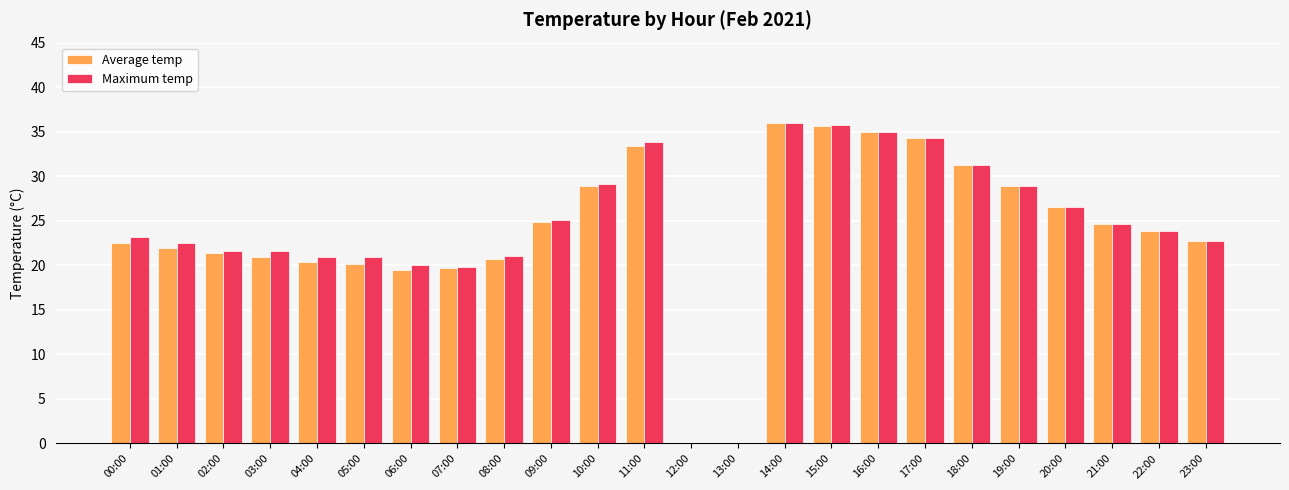

Is the value of Maximum temp at 01:00 greater than the value of Average temp at 01:00?

Yes